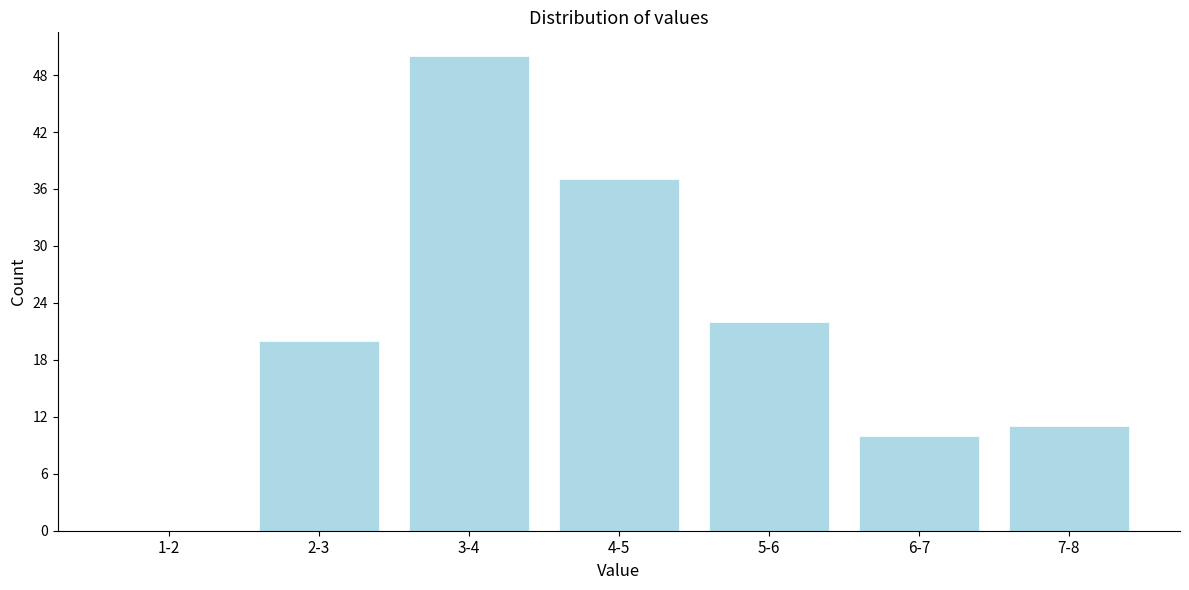

Reading left to right, extract all data points from this chart.

1-2=0	2-3=20	3-4=50	4-5=37	5-6=22	6-7=10	7-8=11